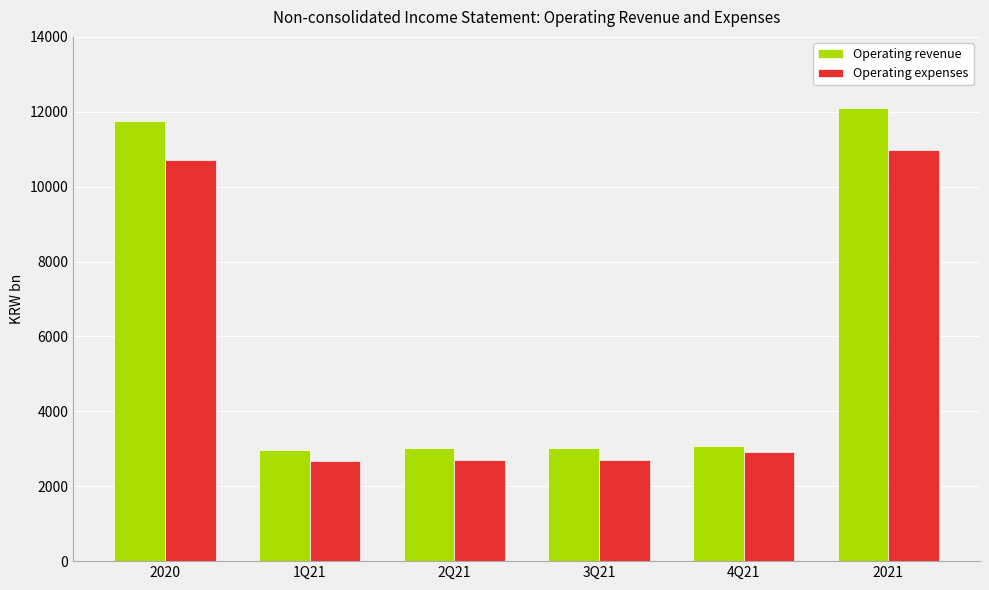

The value of Operating expenses at 2021 is 10988.5. True or false?

True